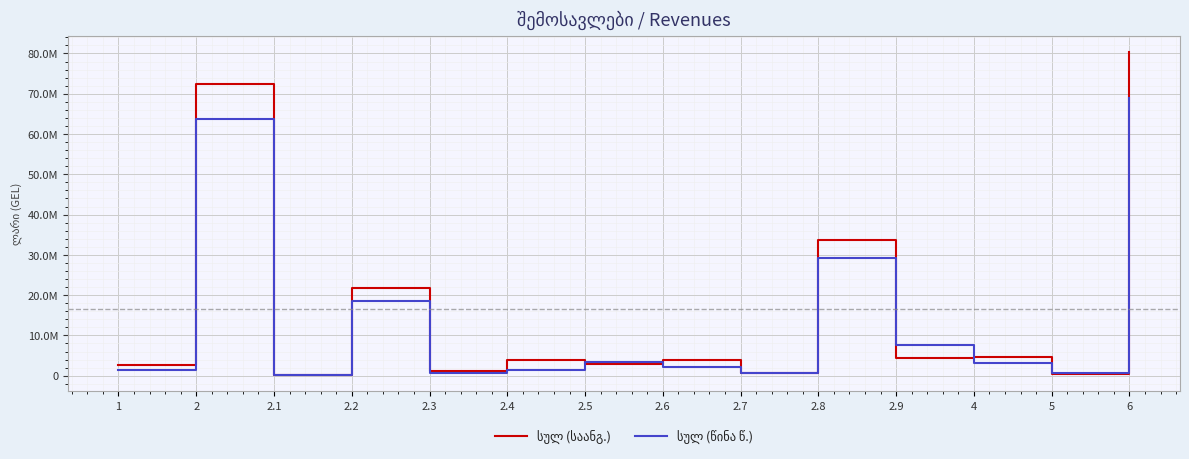

What is the value of the სულ (წინა წ.) point at the 5th from the left?

776822